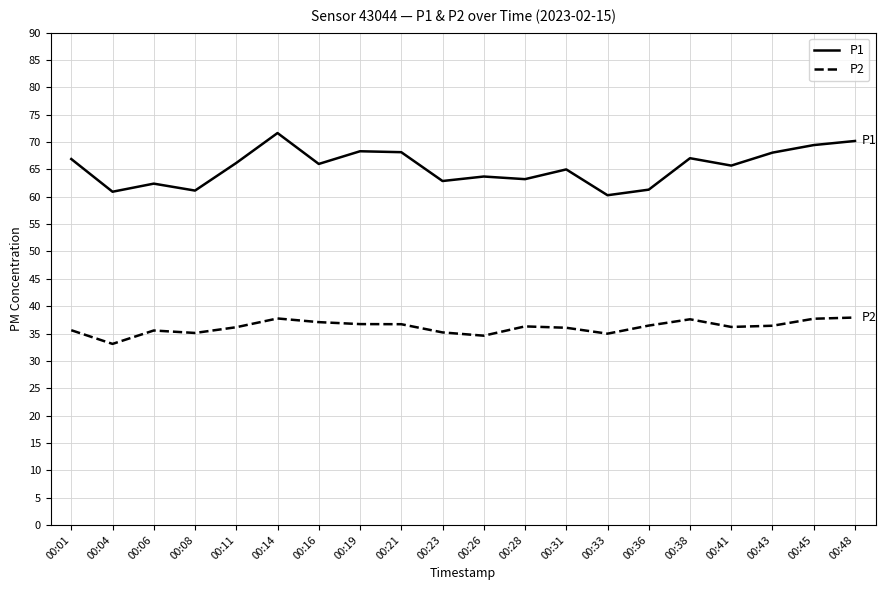

What is the greatest value displayed?

71.7